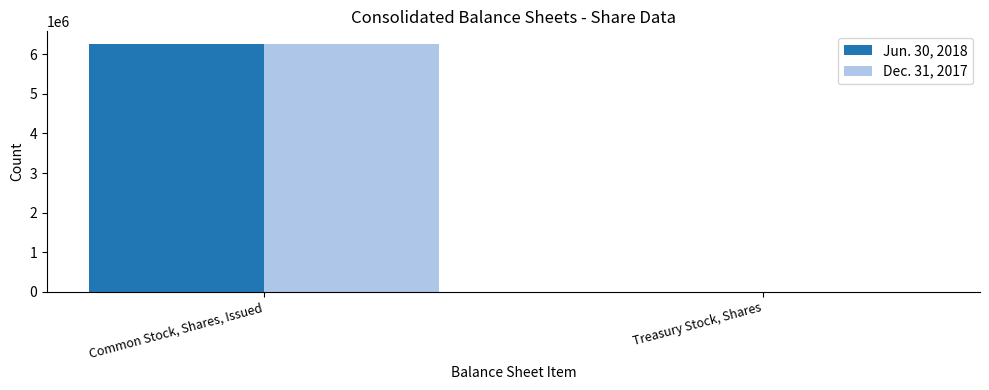

Reading left to right, transcribe all the data shown in this chart.

Jun. 30, 2018: Common Stock, Shares, Issued=6266388	Treasury Stock, Shares=5729
Dec. 31, 2017: Common Stock, Shares, Issued=6256063	Treasury Stock, Shares=2608